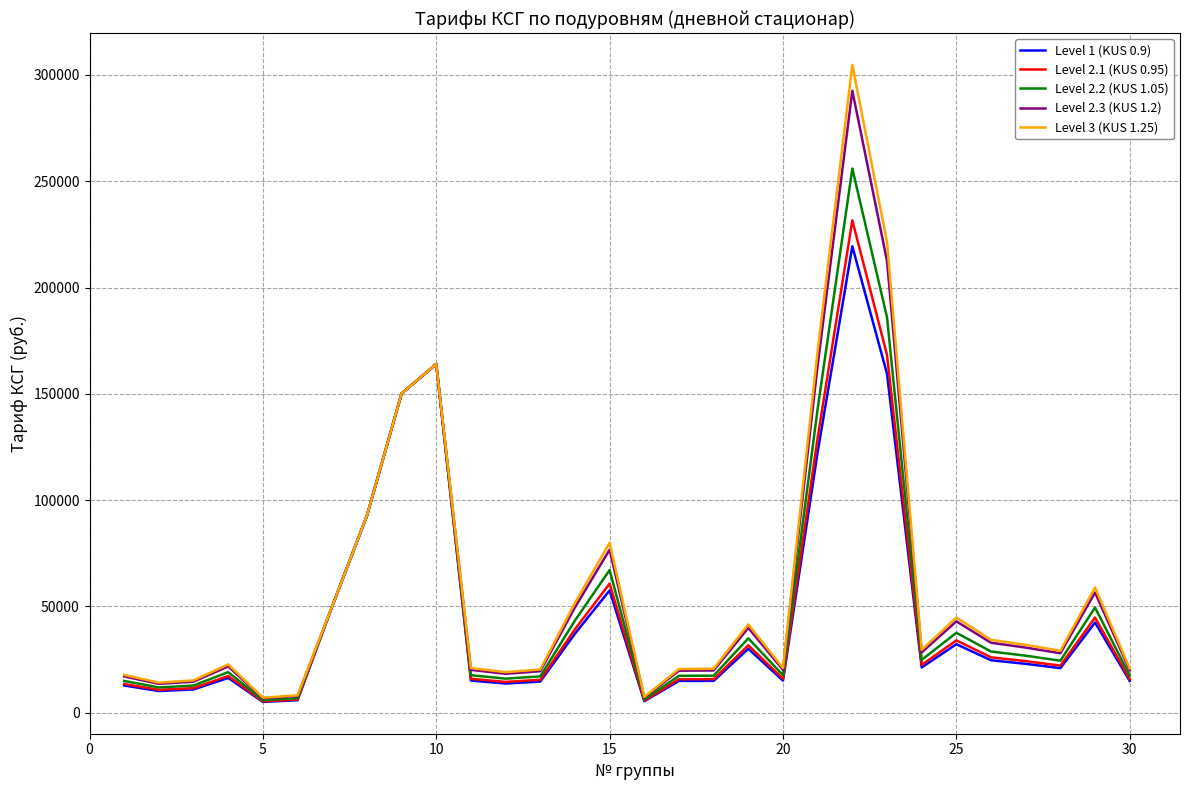

What is the maximum value shown in the chart?

304756.3